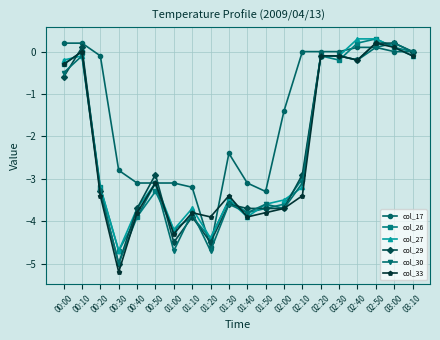

Which series has the widest spread of values?

col_33